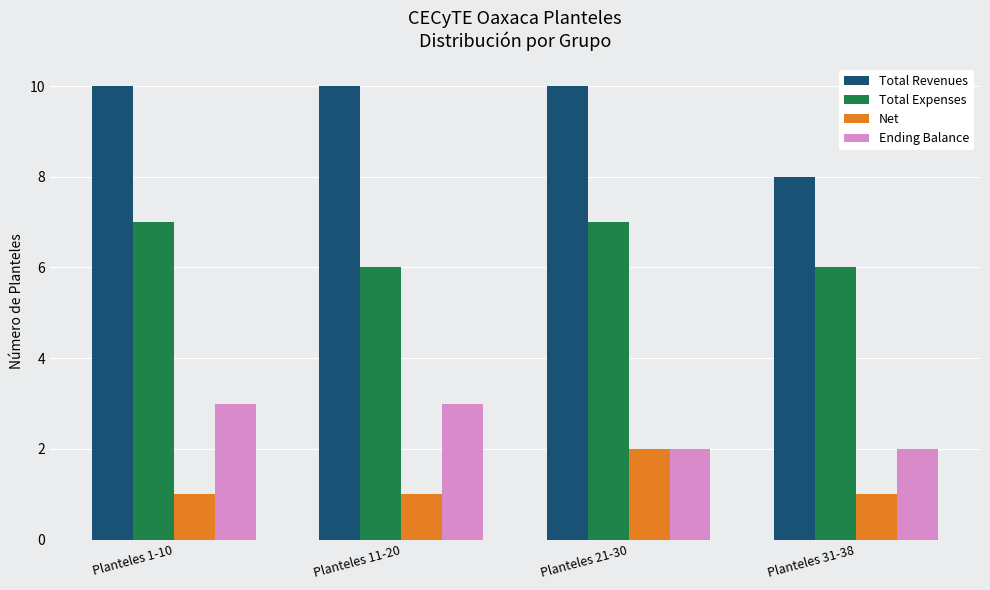

Is it true that Ending Balance equals 1 at Planteles 21-30?

False